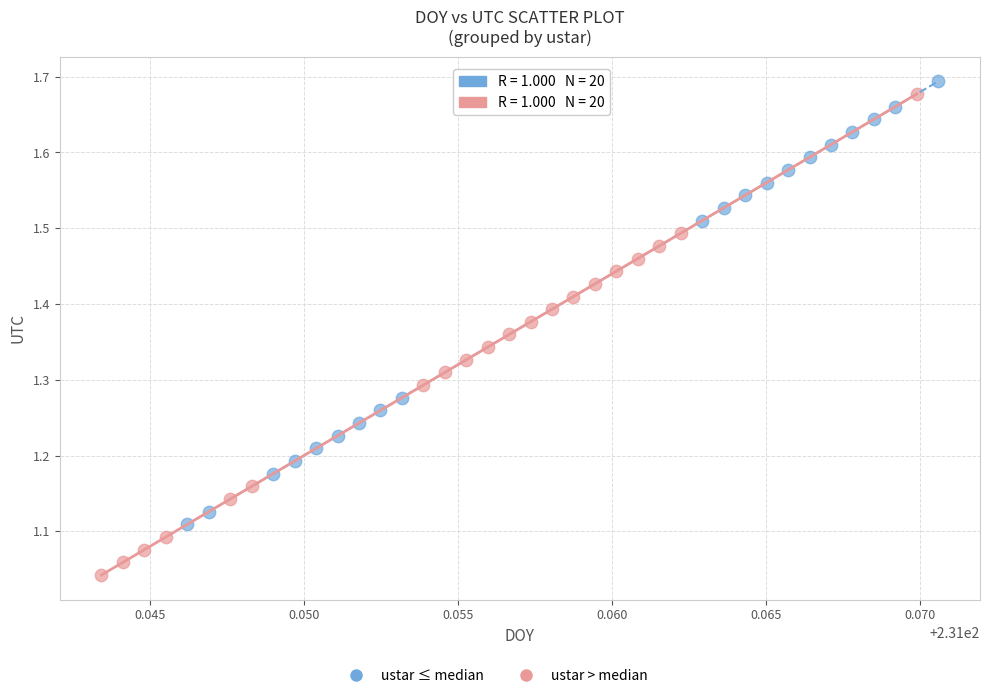

Which series reaches the minimum Y coordinate?

ustar > median